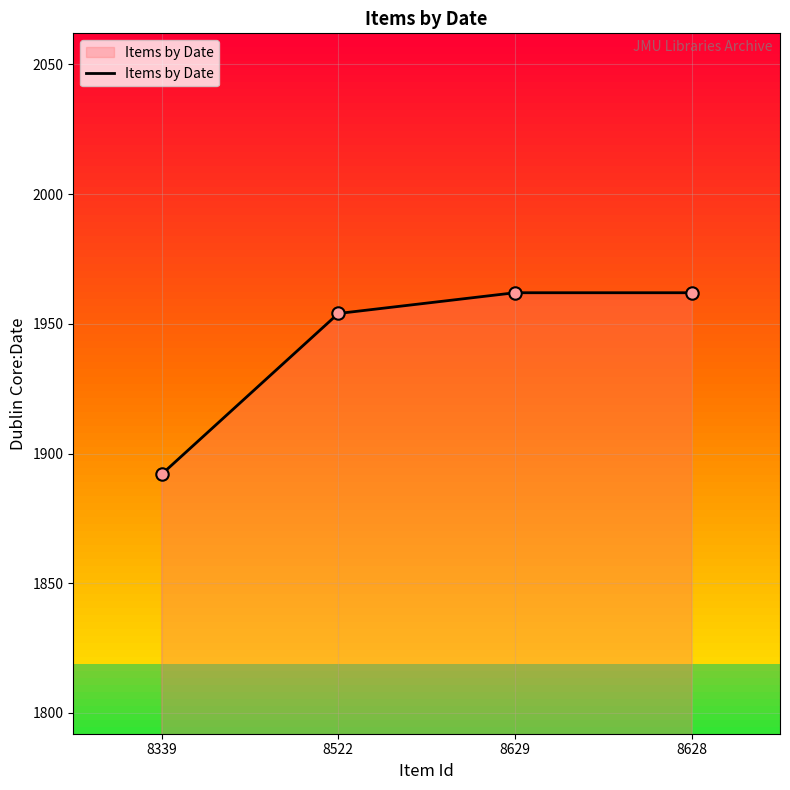

Between 8339 and 8628, which is larger?

8628